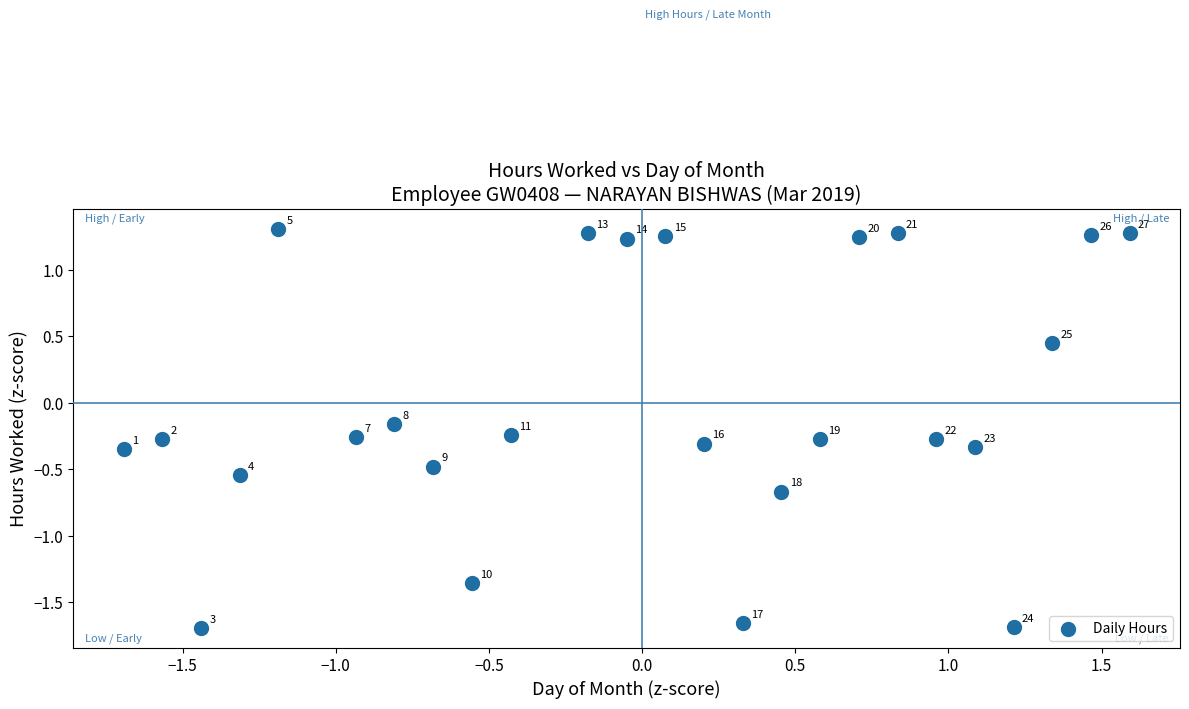

What is the range of Y values (max minus min)?

3.0